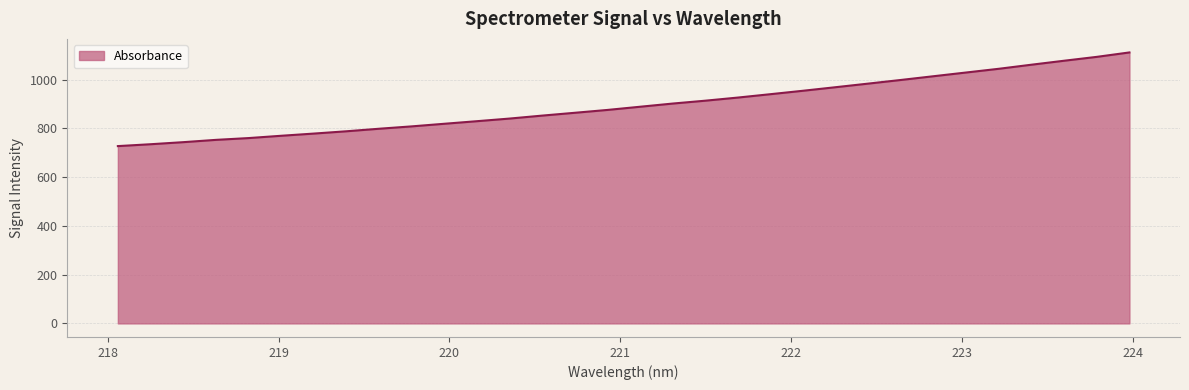

What is the minimum value shown in the chart?

727.5